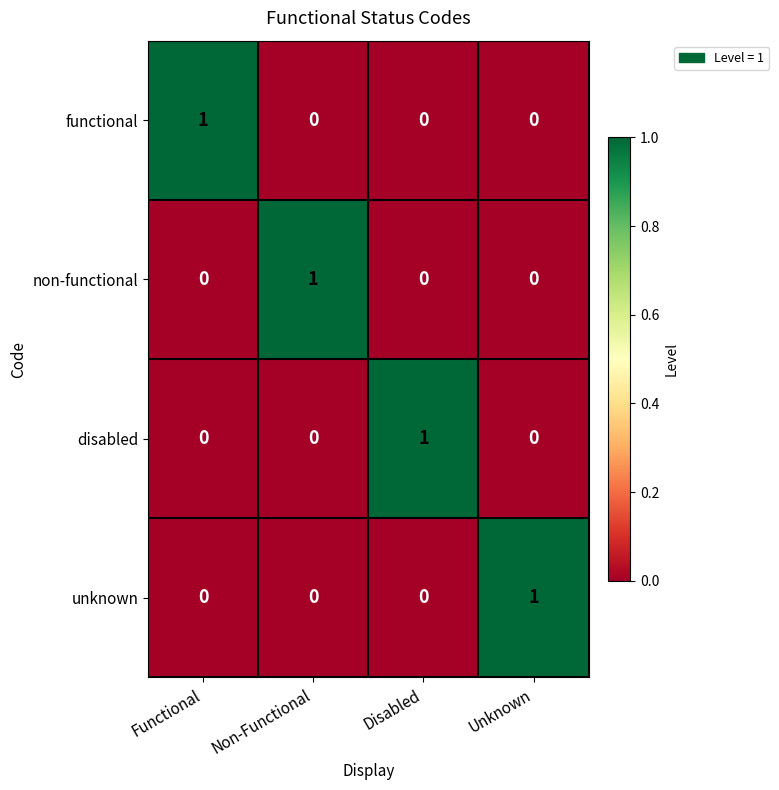

Reading left to right, what are all the values shown in this chart?

functional: 1	0	0	0
non-functional: 0	1	0	0
disabled: 0	0	1	0
unknown: 0	0	0	1